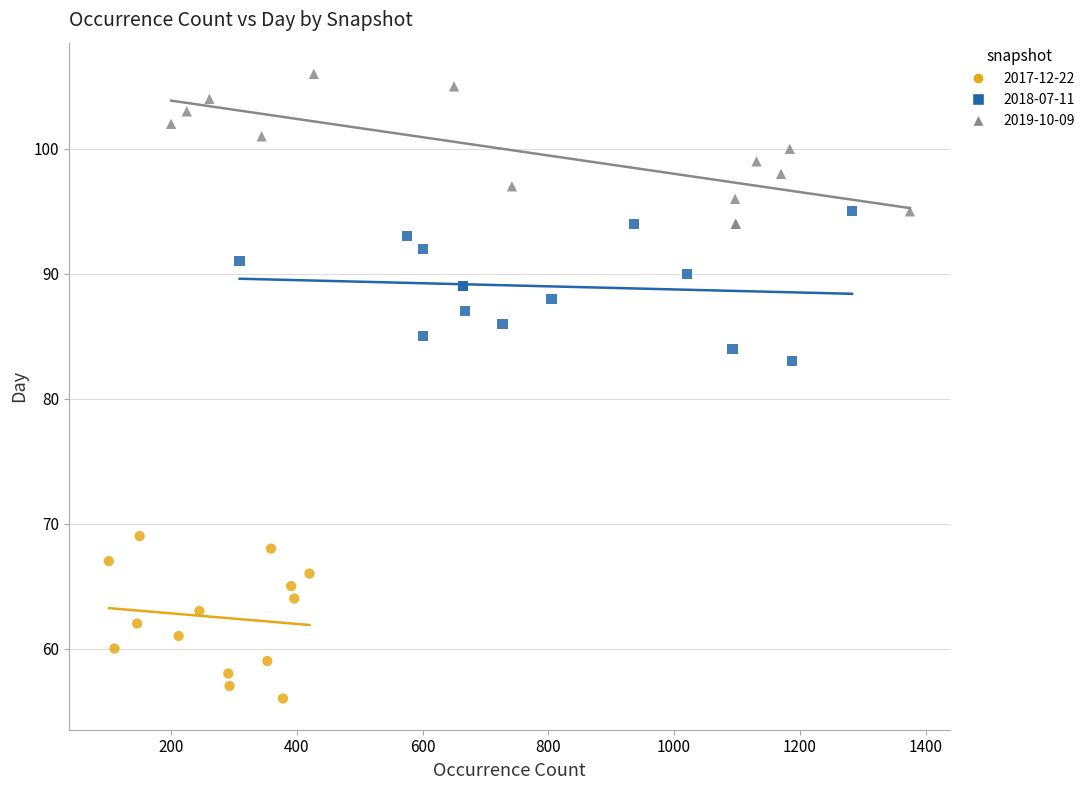

Which series contains the highest Y value?

2019-10-09